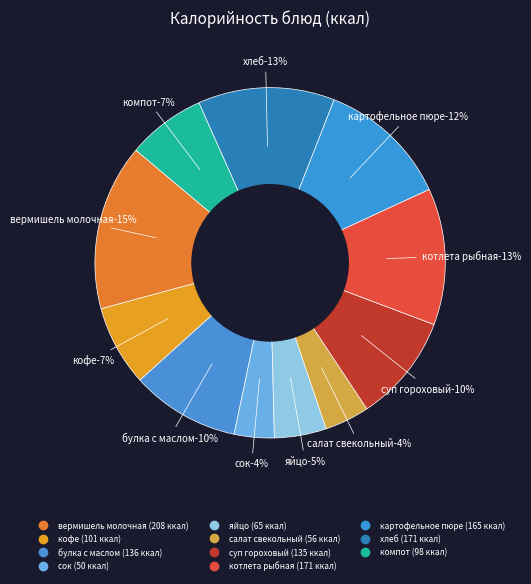

Rank the categories by value from highest to lowest.

вермишель молочная, котлета рыбная, хлеб, картофельное пюре, булка с маслом, суп гороховый, кофе, компот, яйцо, салат свекольный, сок